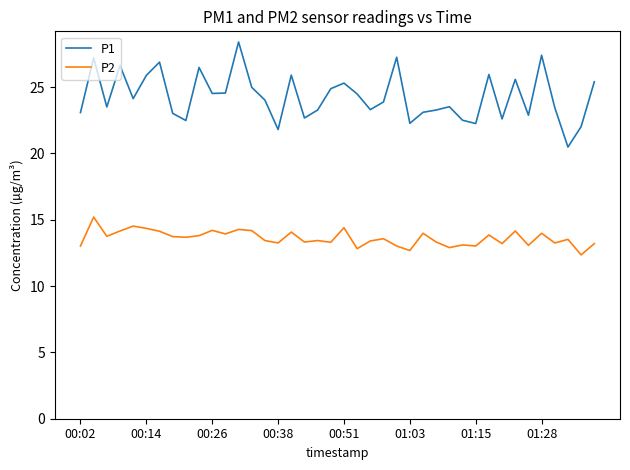

List the series in order of their peak value, lowest first.

P2, P1